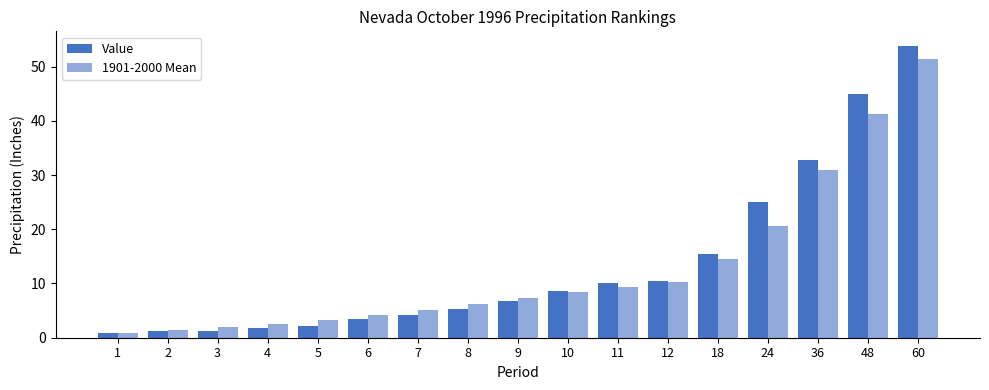

Which series has the largest total across all categories?

Value